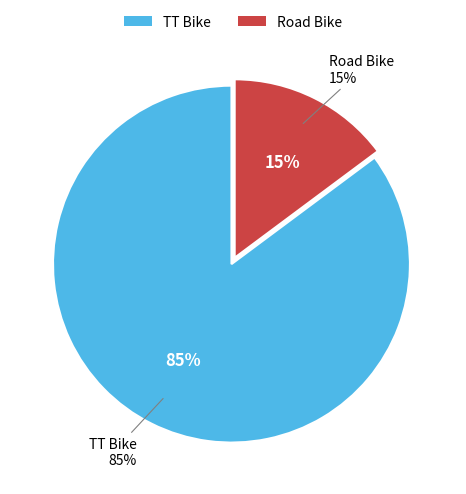

To the nearest percent, what is the difference between the TT Bike and Road Bike slice percentages?

70%